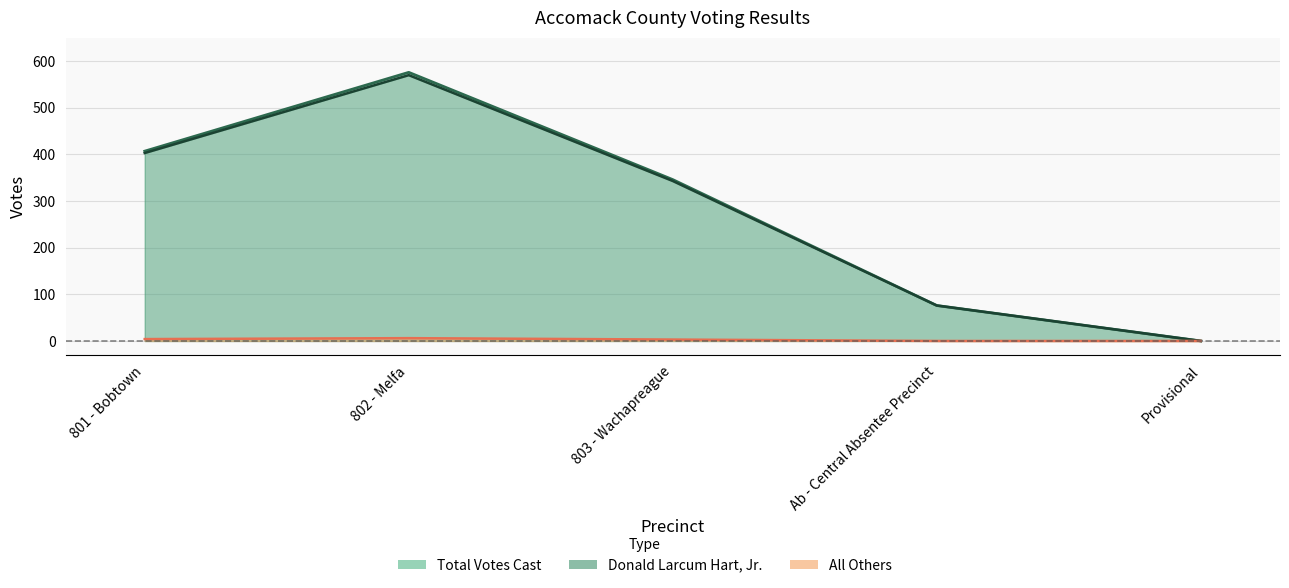

Where is All Others nearest to the value 3?

803 - Wachapreague